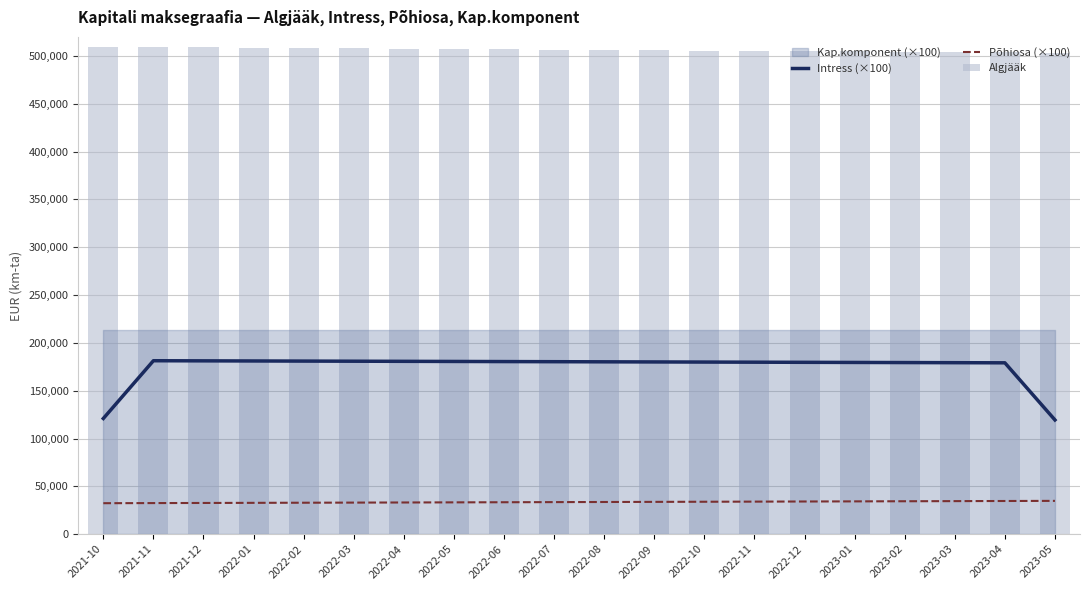

At which category is the sum across all series the highest?

2021-11